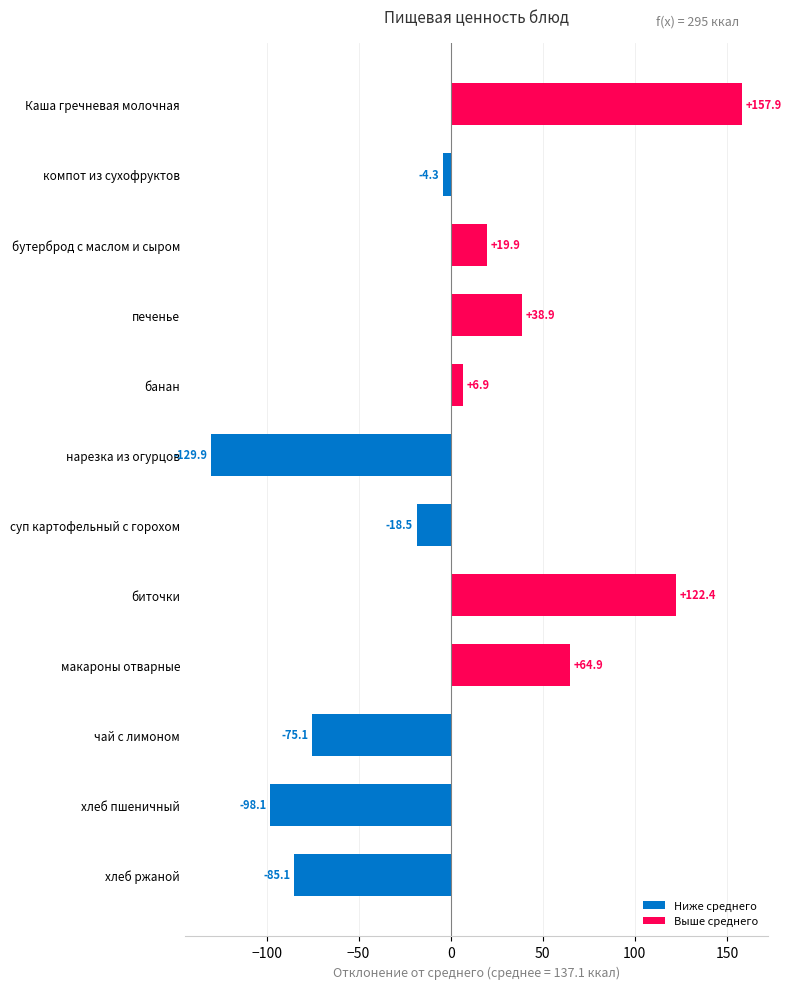

Reading top to bottom, transcribe all the data shown in this chart.

Каша гречневая молочная=157.9	компот из сухофруктов=-4.3	бутерброд с маслом и сыром=19.9	печенье=38.9	банан=6.9	нарезка из огурцов=-129.9	суп картофельный с горохом=-18.5	биточки=122.4	макароны отварные=64.9	чай с лимоном=-75.1	хлеб пшеничный=-98.1	хлеб ржаной=-85.1